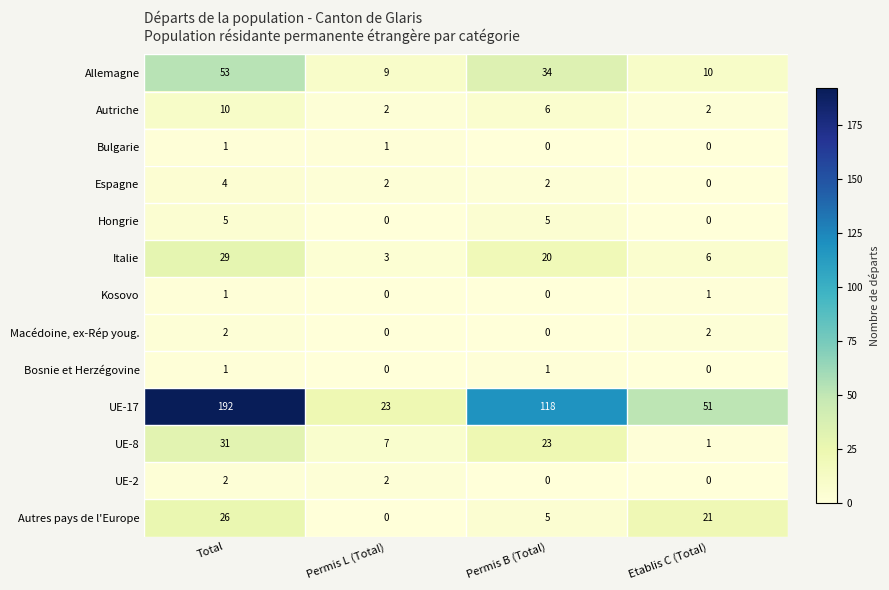

What is the difference between the UE-8 values at Permis B (Total) and Total?

8